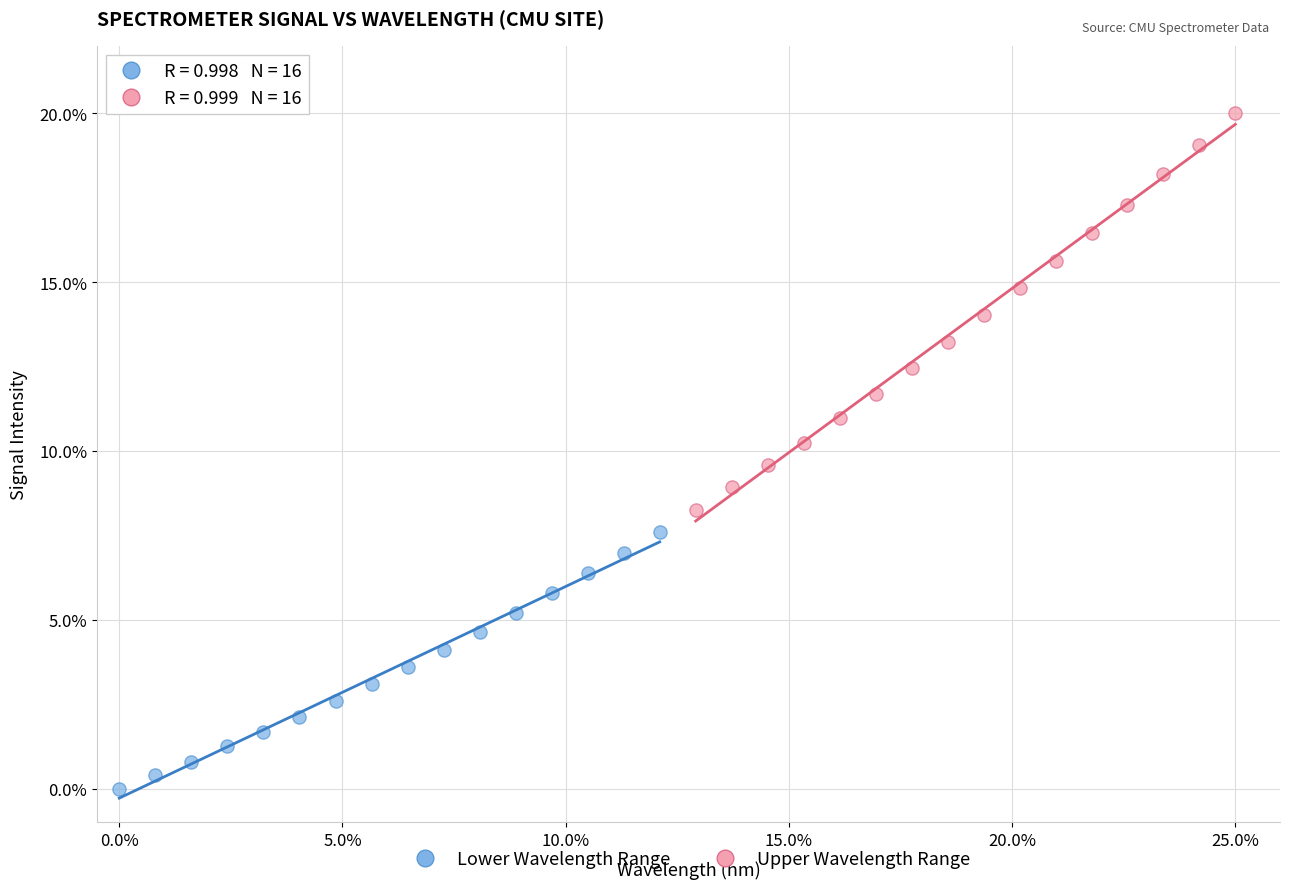

Which series has the largest Y range (max minus min)?

Upper Wavelength Range